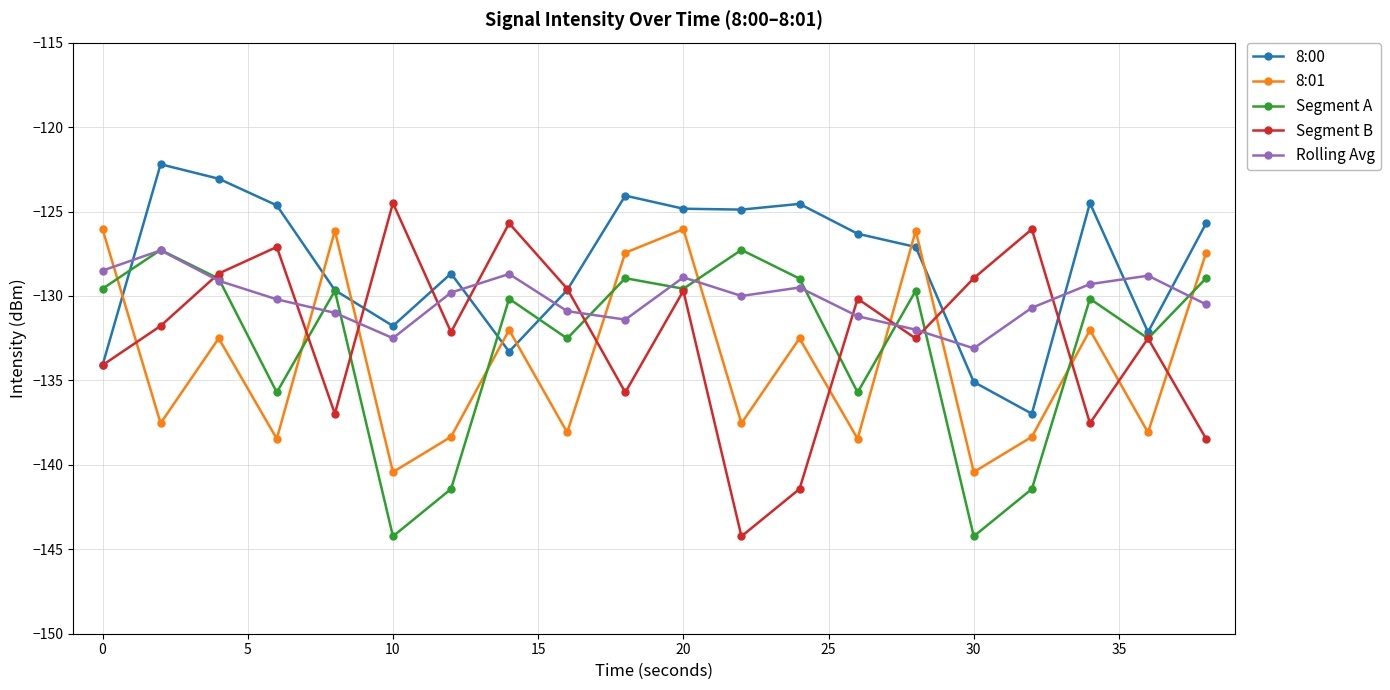

What is the value of the Segment B point at the 4th from the left?

-127.1